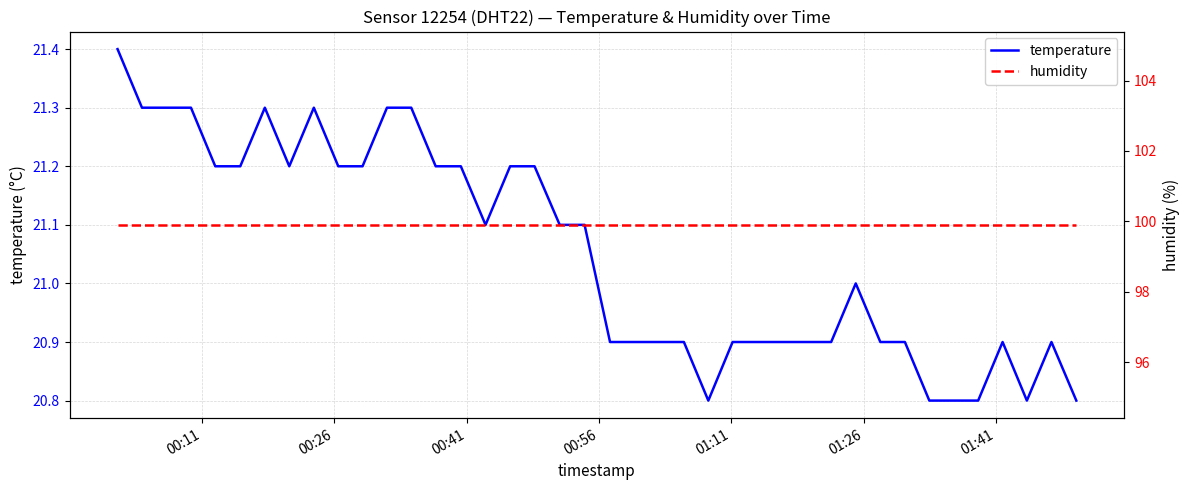

Is the value of temperature at 00:56 greater than the value of humidity at 01:41?

No